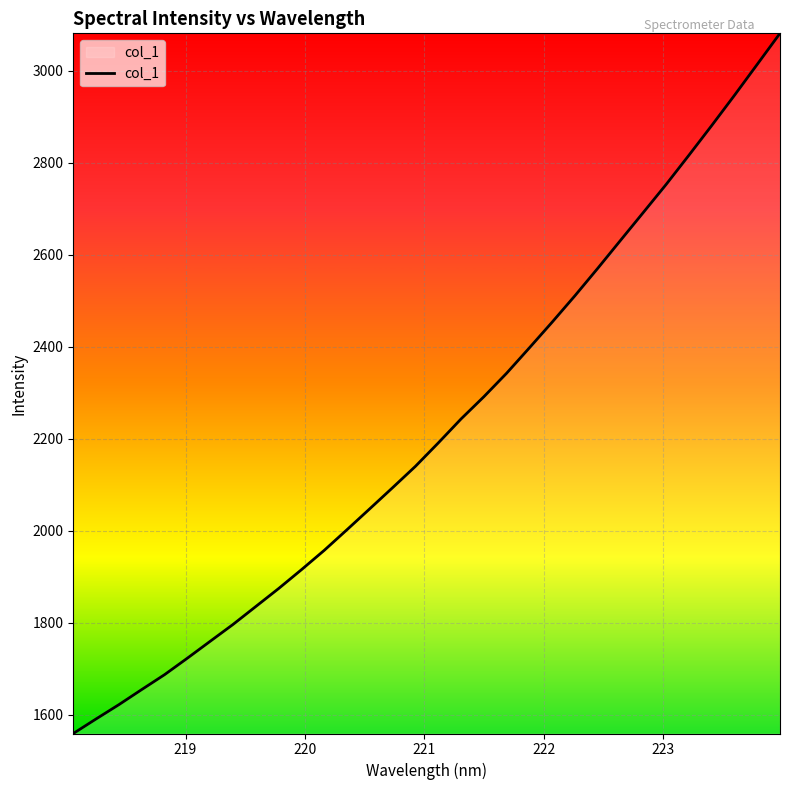

How many lines are shown in the chart?

1